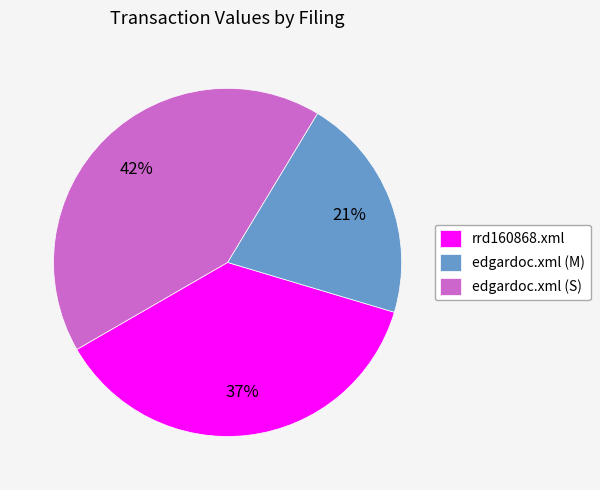

To the nearest percent, what is the combined percentage of rrd160868.xml and edgardoc.xml (M)?

58%